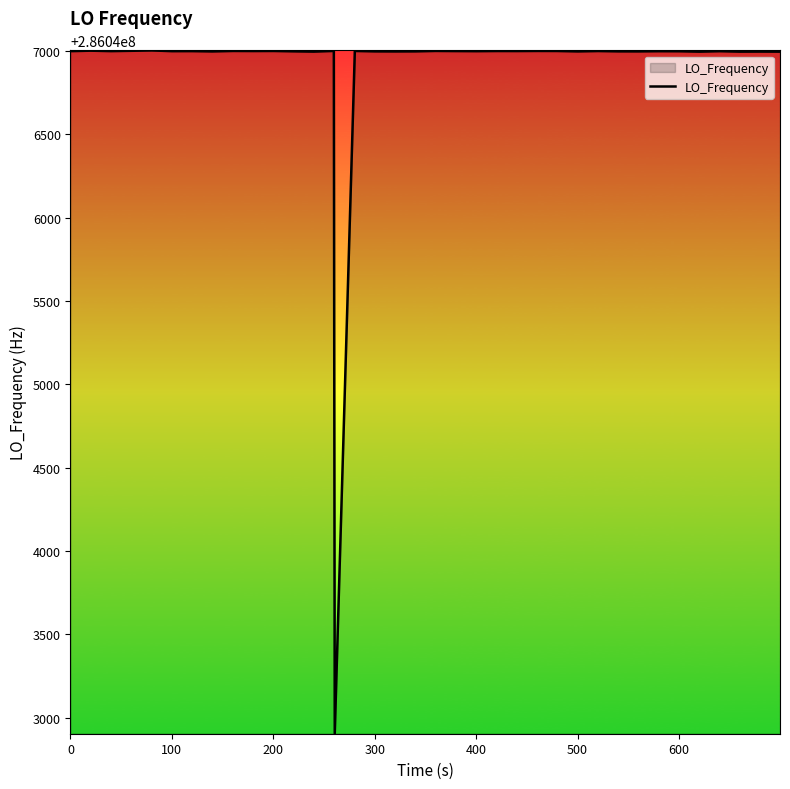

What is the minimum value shown in the chart?

286042905.1